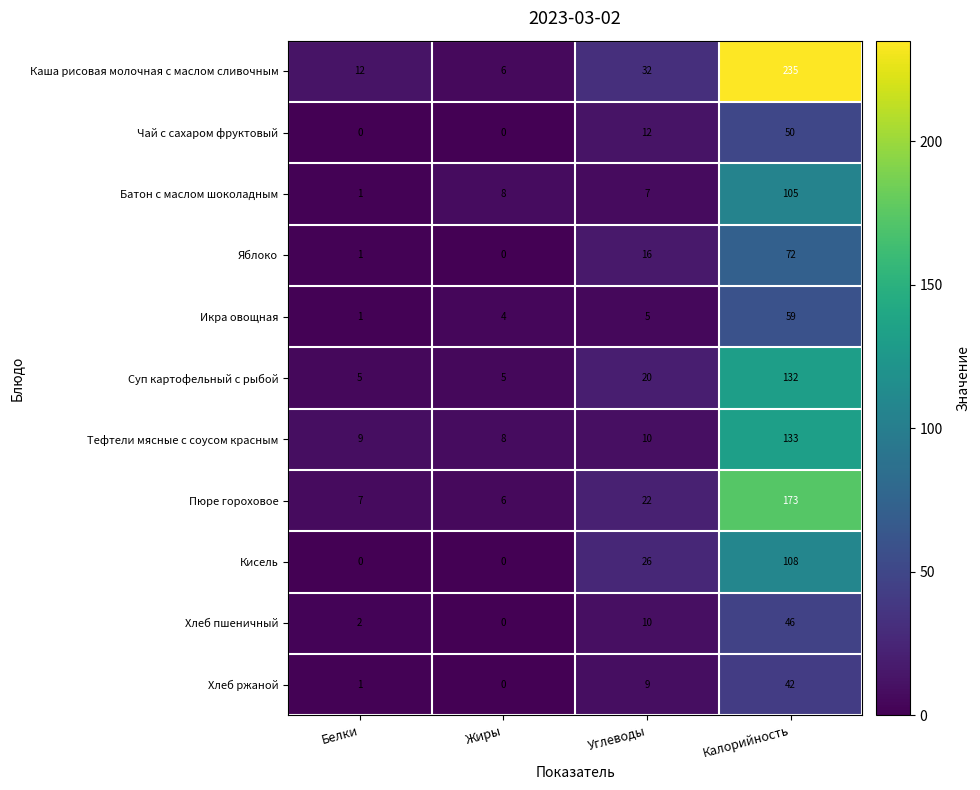

What is the approximate value of Яблоко at Углеводы, to the nearest 5?

15